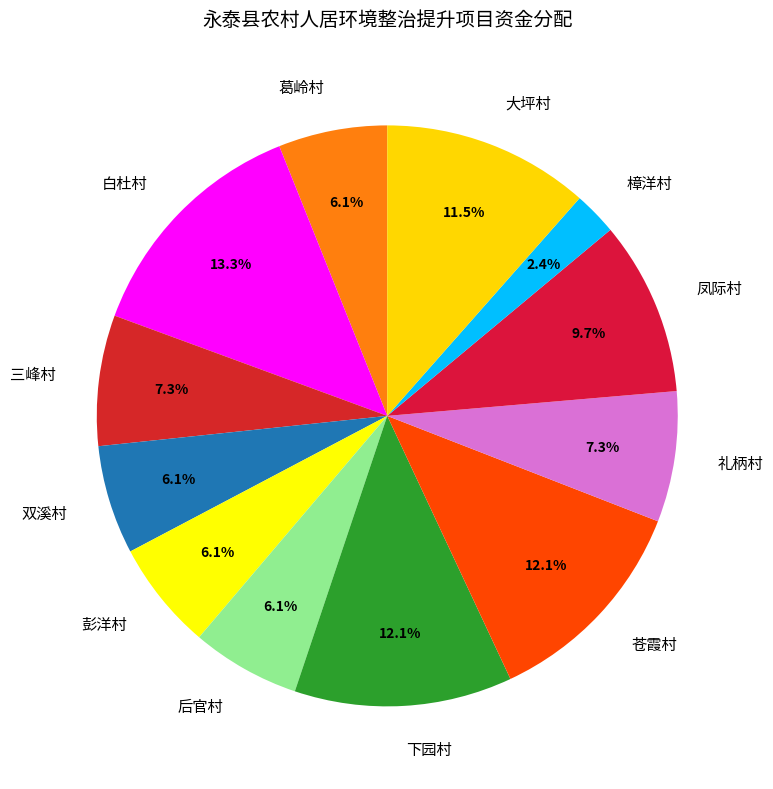

The 凤际村 slice represents 10% of the pie. True or false?

True